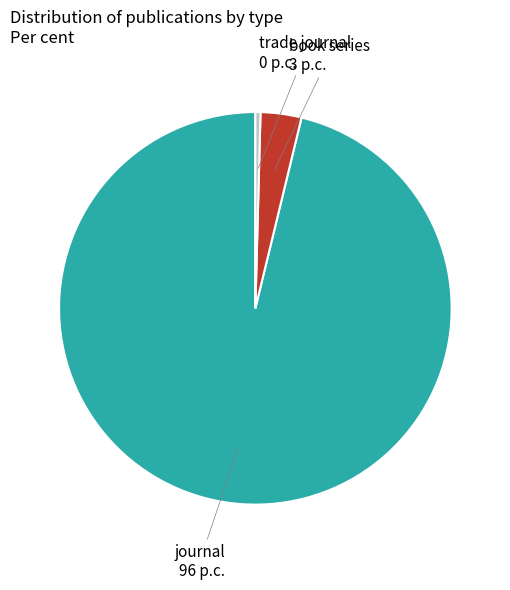

Count the number of slices in the pie.

3